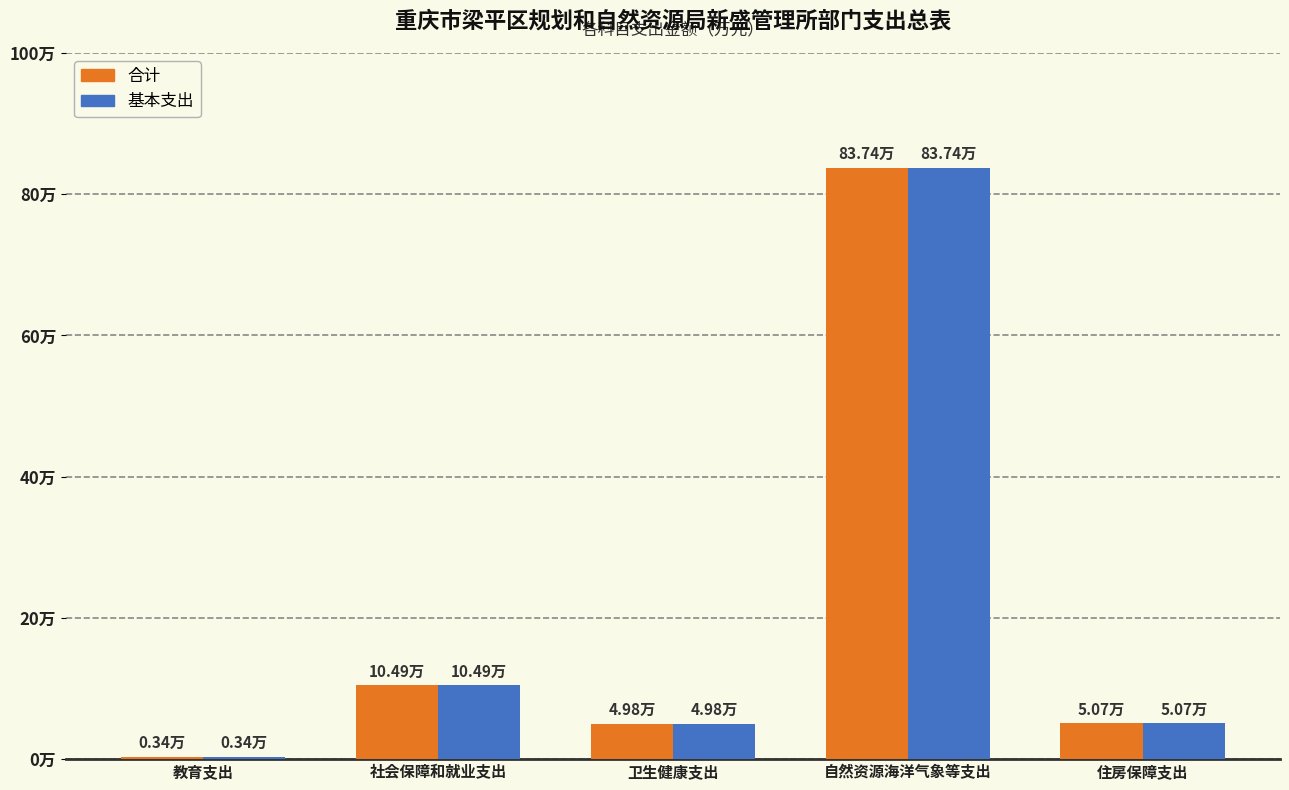

What are all the series names shown in the legend?

合计, 基本支出